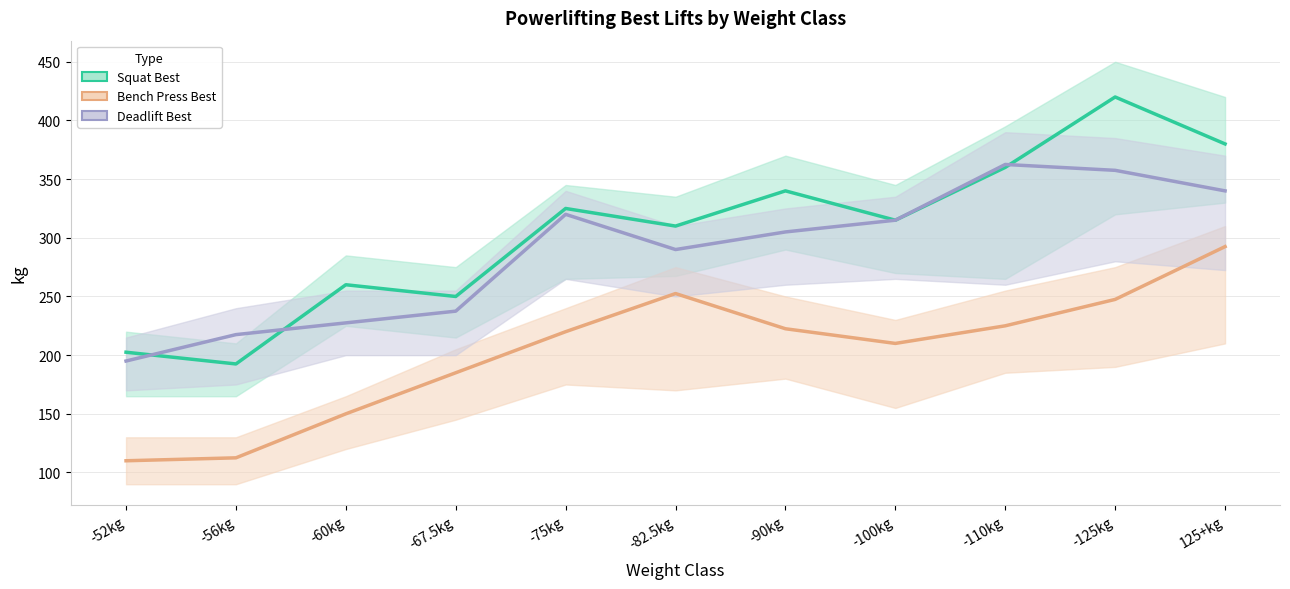

How many series are shown in this chart?

3